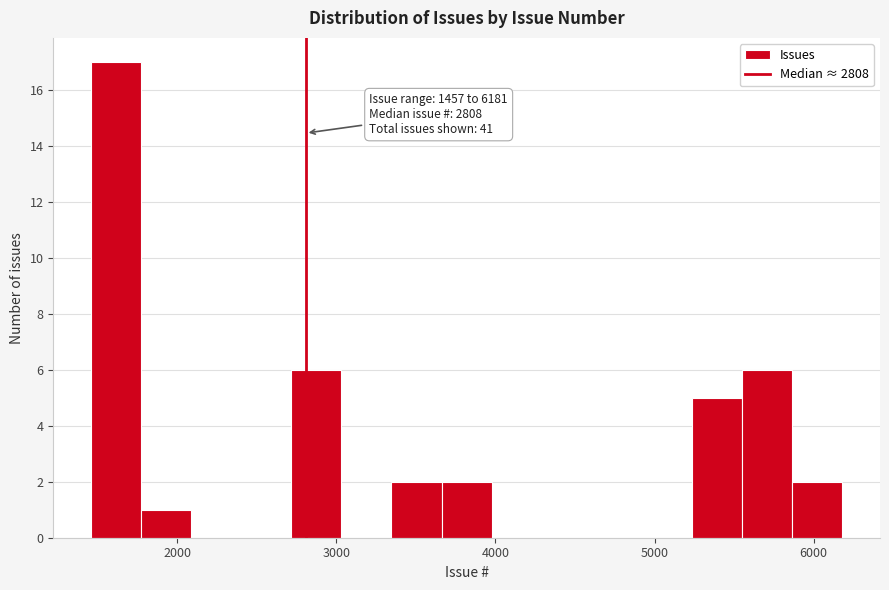

Read against the x-axis, roughly where is the centre of the tallest bar?

1600